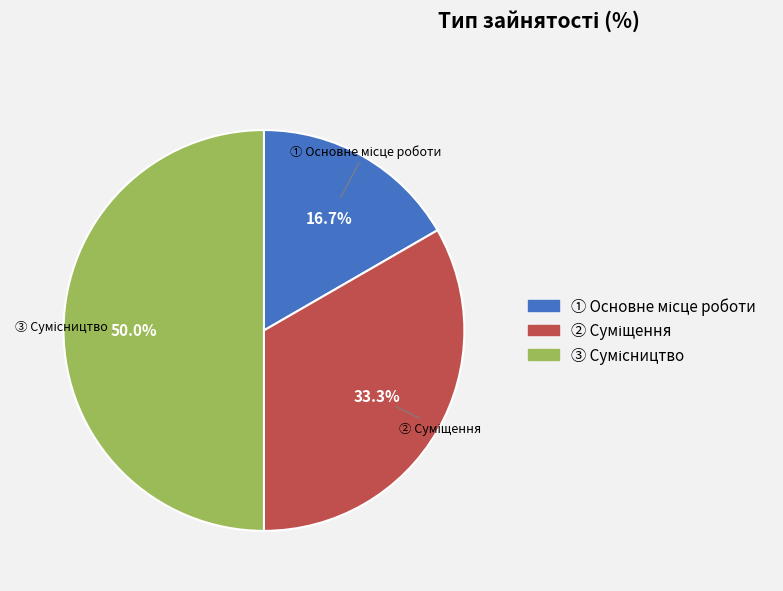

How many segments does this pie chart have?

3